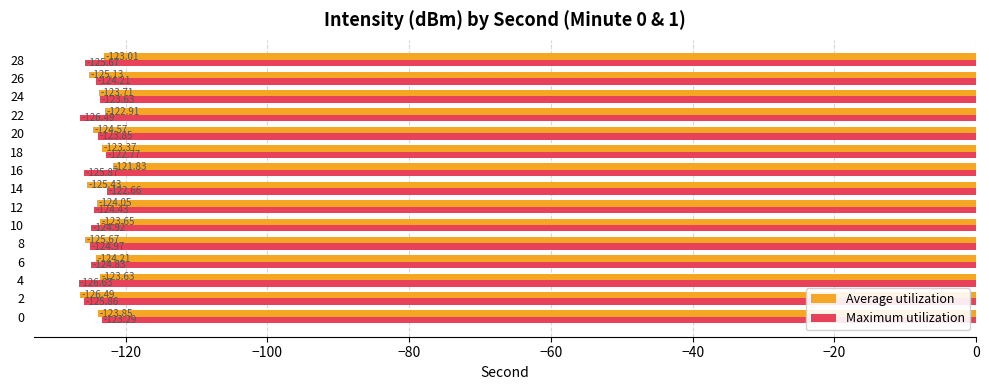

What is the average value of the Maximum utilization series?

-124.7